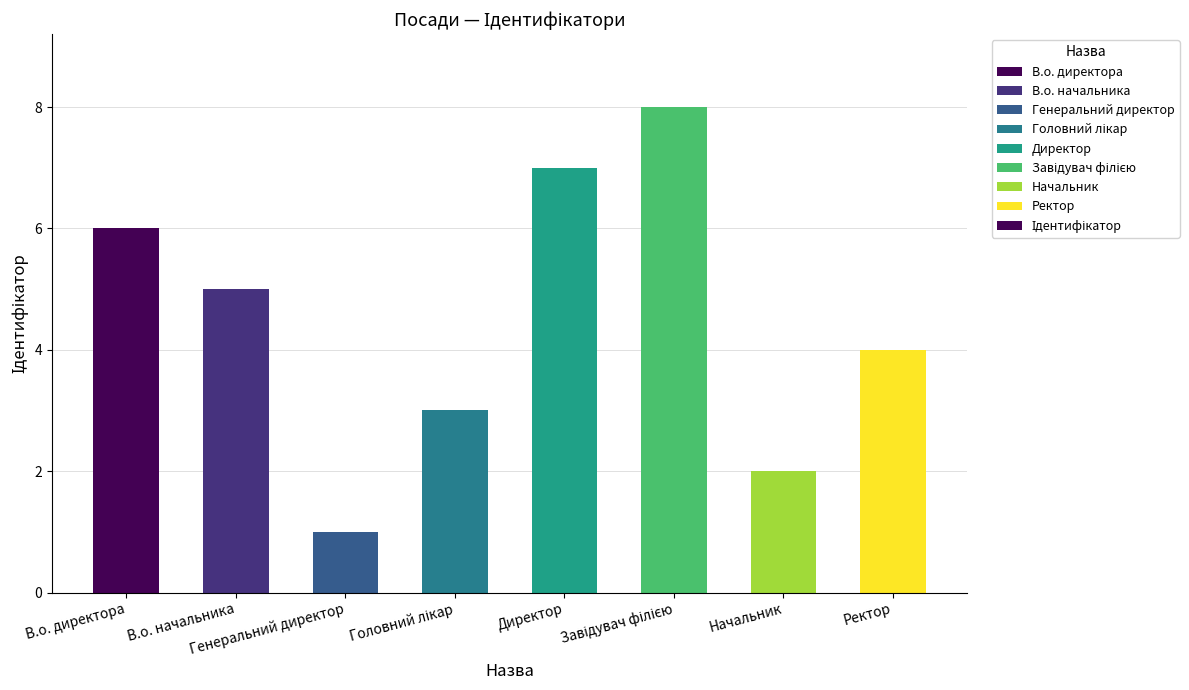

What is the greatest value displayed?

8